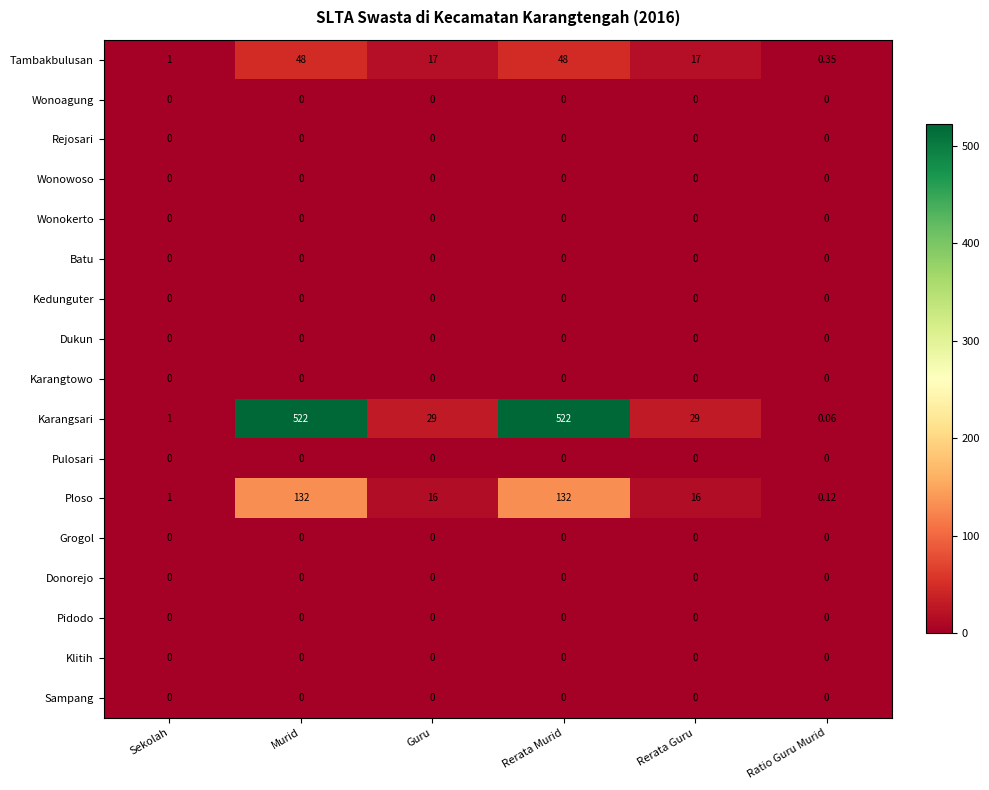

Which series changed the most between Murid and Ratio Guru Murid?

Karangsari